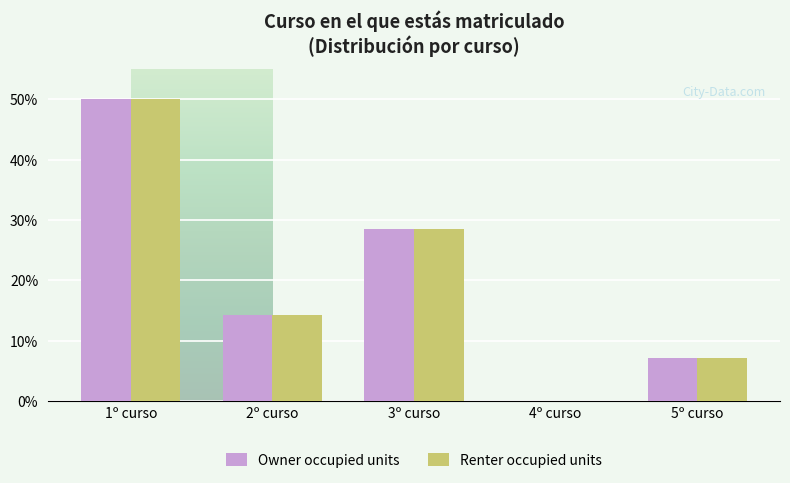

What is the difference between the second highest and second lowest values in the Owner occupied units series?

0.2